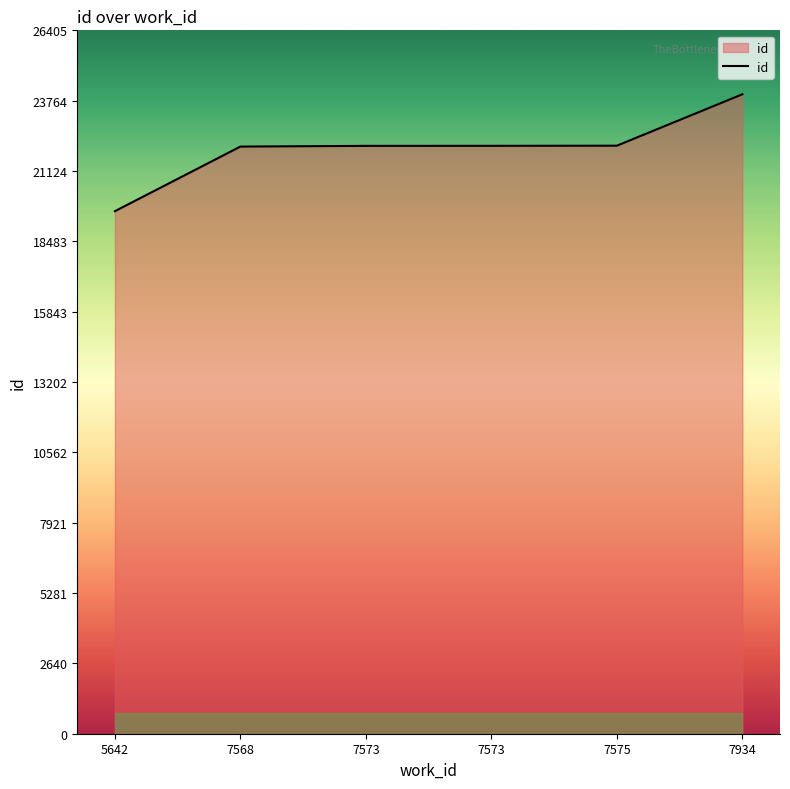

Between 5642 and 7573, which is larger?

7573